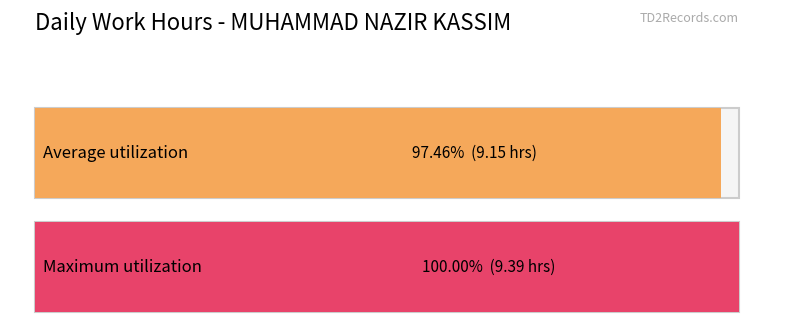

What is the maximum value shown in the chart?

9.4